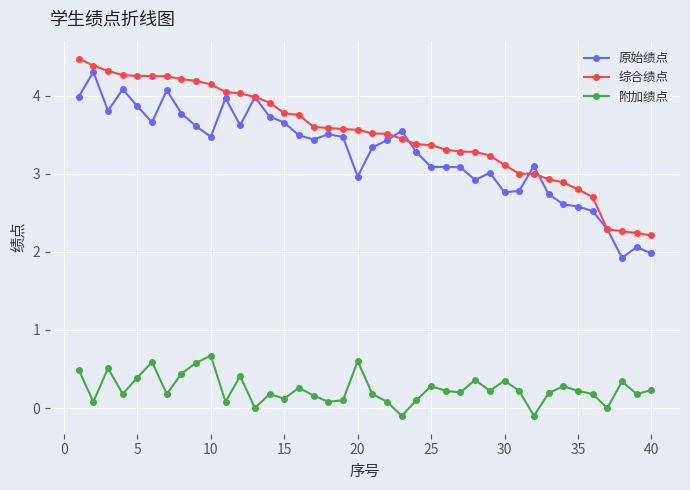

What is the value of the 综合绩点 point at the 16th from the left?

3.8